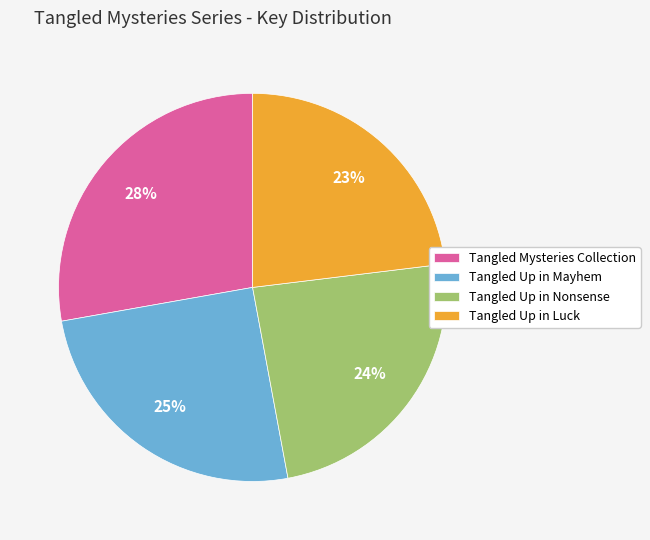

Does Tangled Up in Luck represent more than half of the total?

No